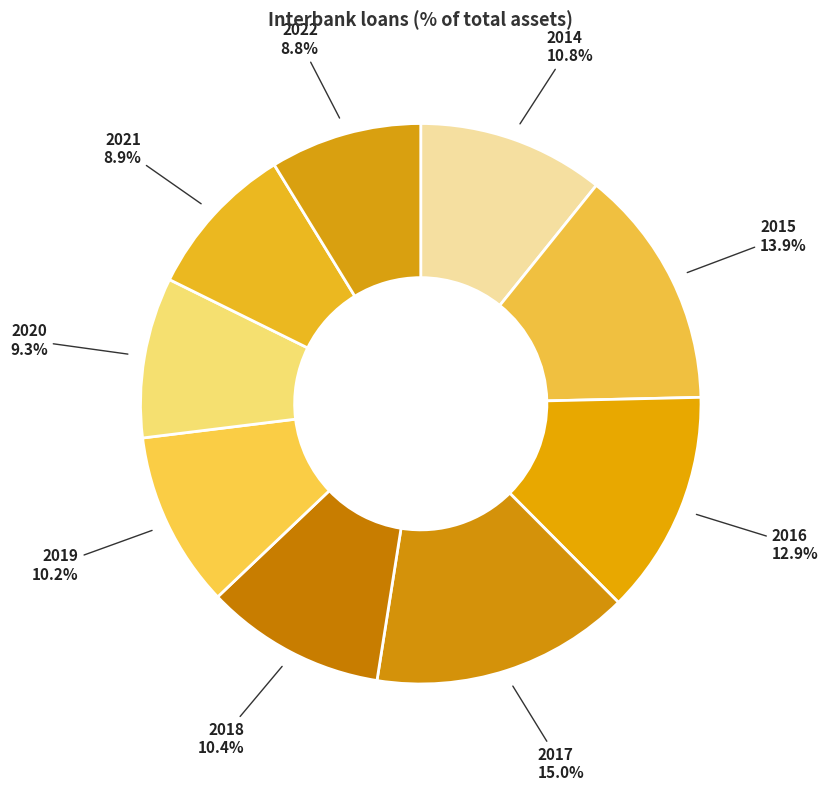

How many slices are in this pie chart?

9